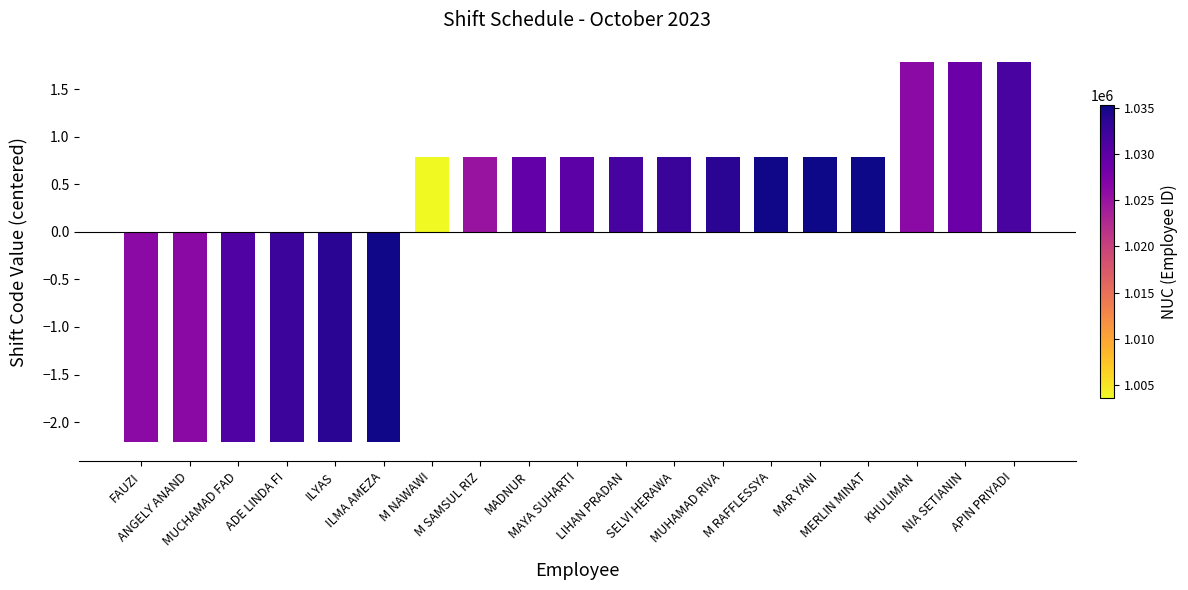

Between M RAFFLESSYA and MUCHAMAD FAD, which is larger?

M RAFFLESSYA